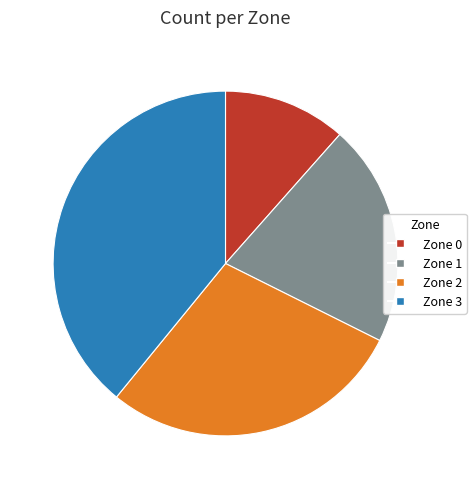

Which category has the smallest portion of the pie?

Zone 0